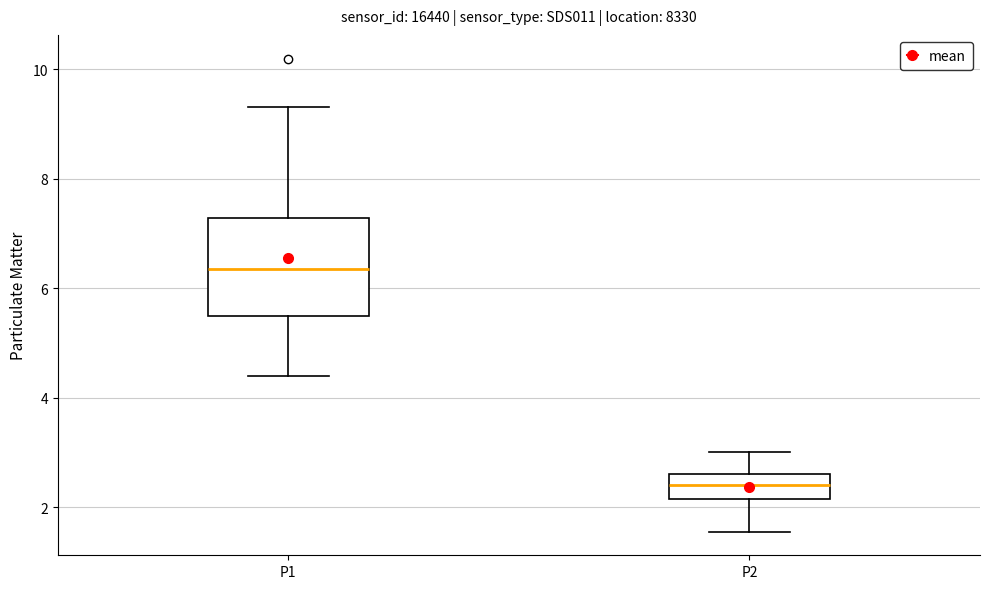

Which box's median line is the highest?

P1